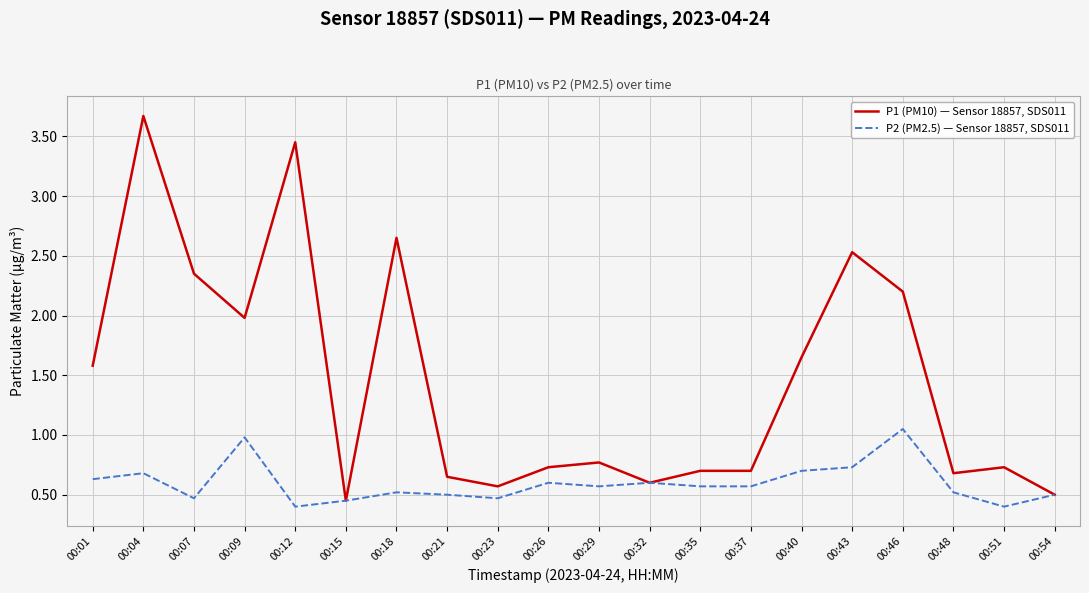

What is the total value across all series at 00:18?

3.2